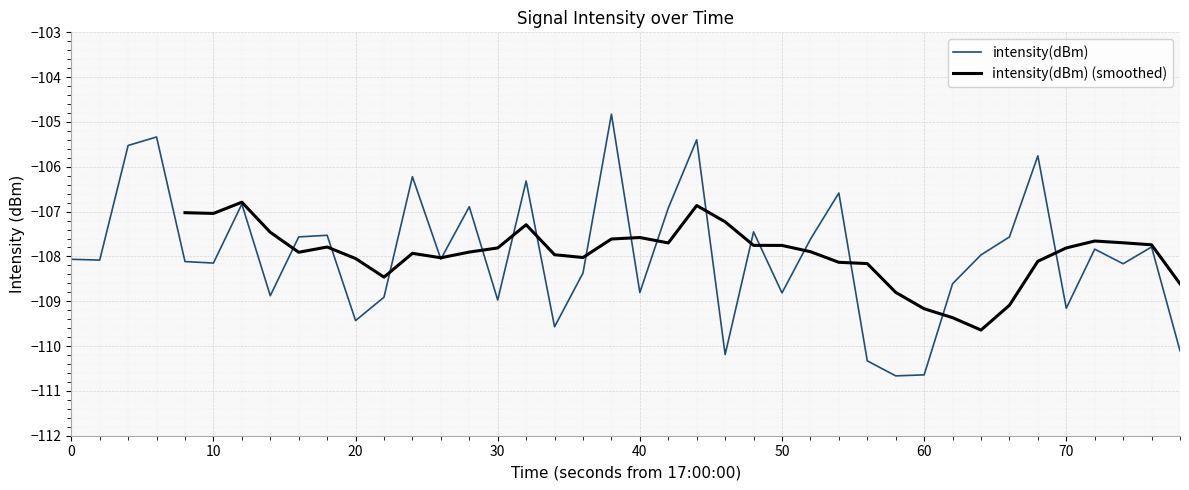

Read the value at 0.

-108.1